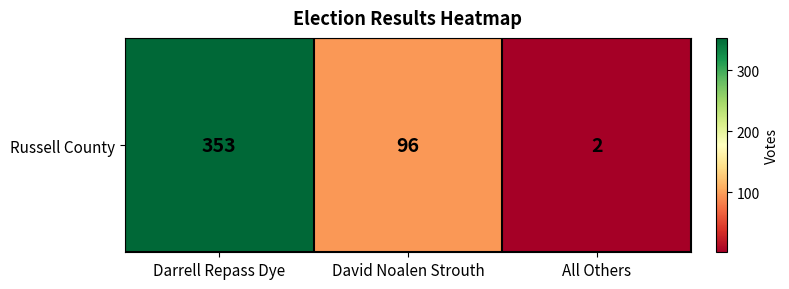

How many data points are above 96?

1